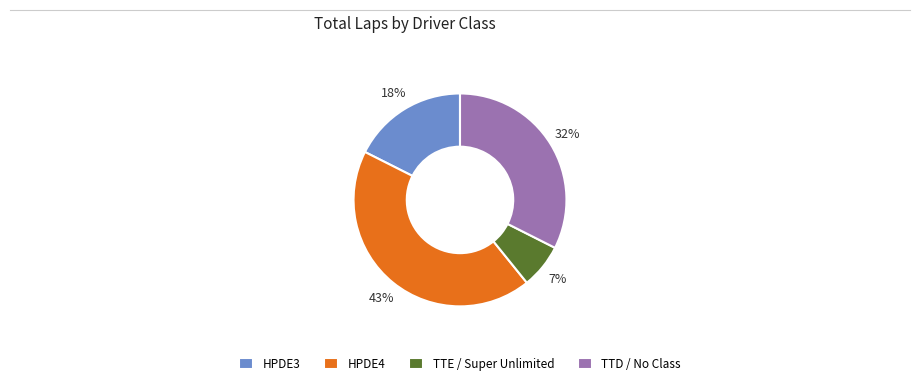

True or false: HPDE4 accounts for 30% of the total.

False